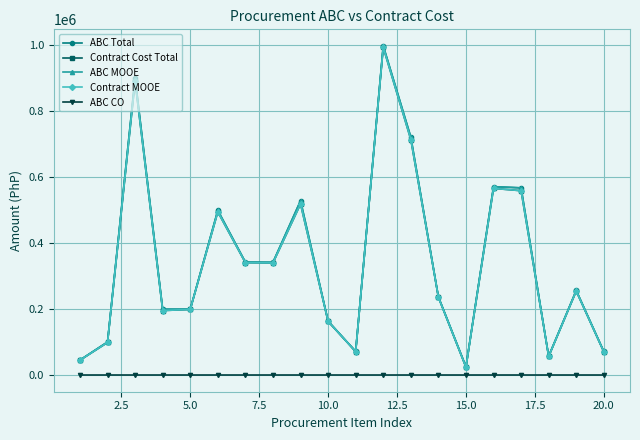

What is the maximum value shown in the chart?

997726.0